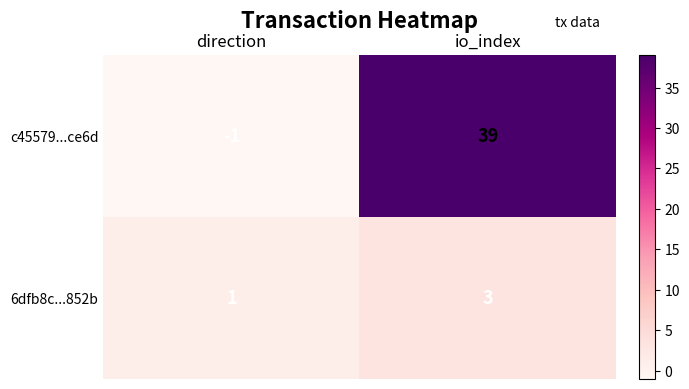

How many categories are shown in the chart?

2